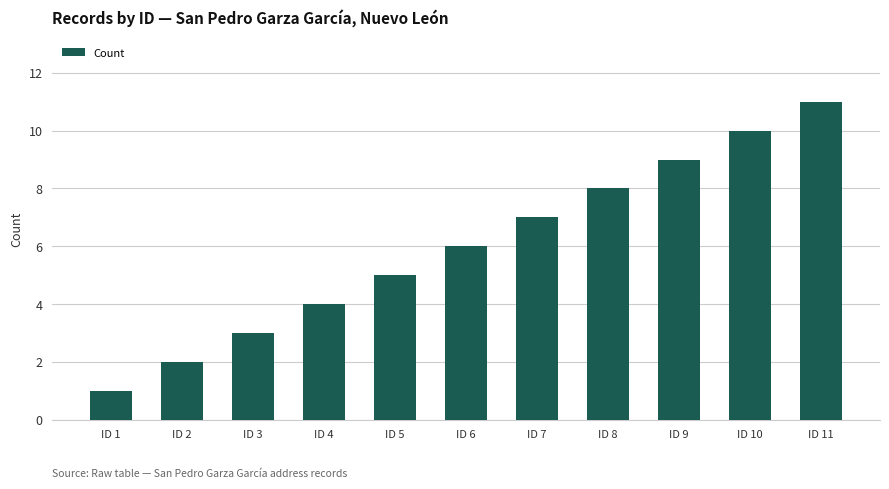

What is the difference between the values at ID 6 and ID 4?

2